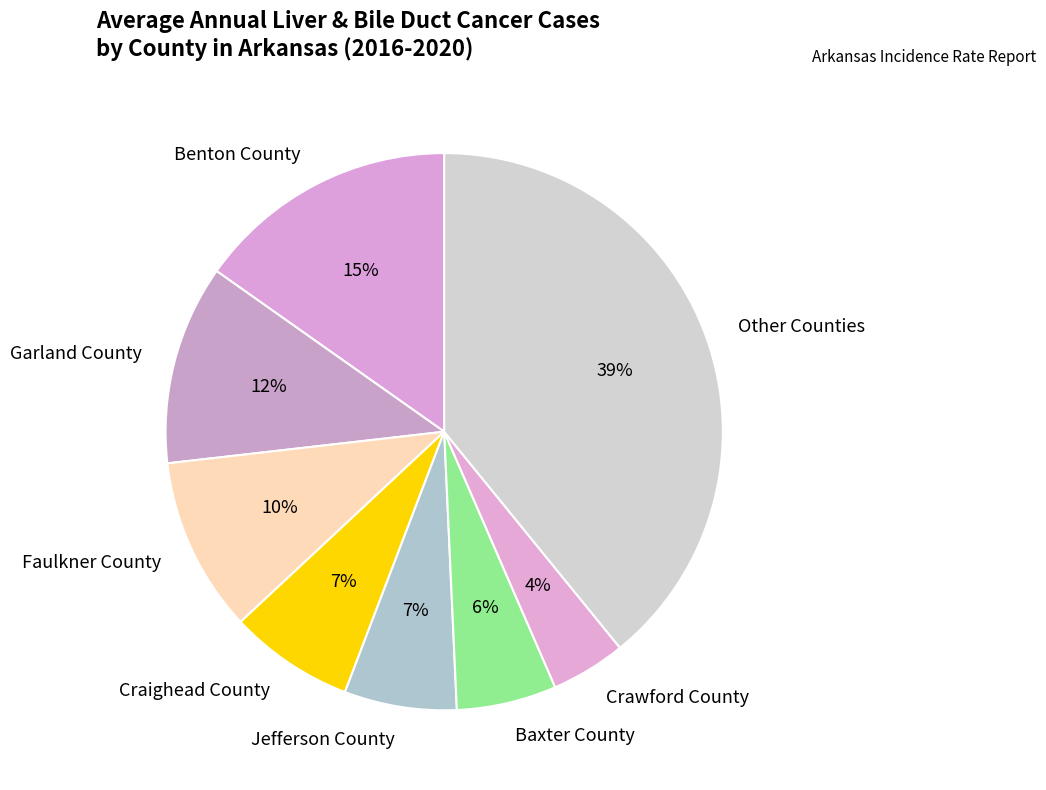

Which has a higher value, Benton County or Jefferson County?

Benton County